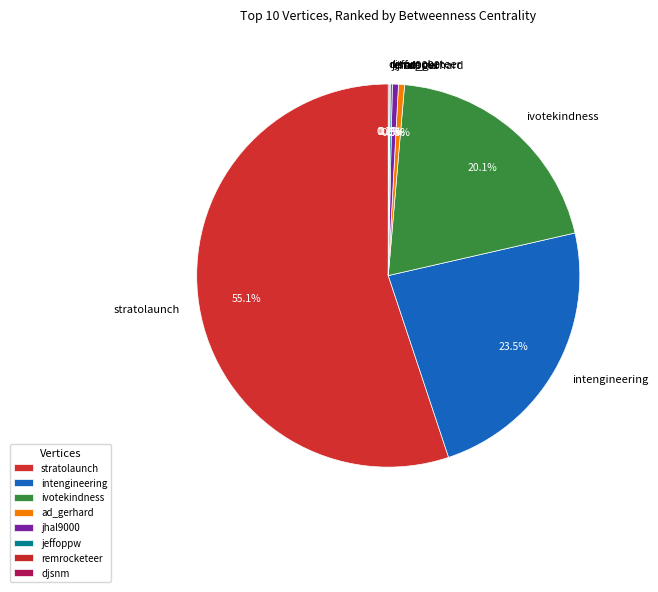

Combined, do jhal9000 and ivotekindness account for over 50%?

No